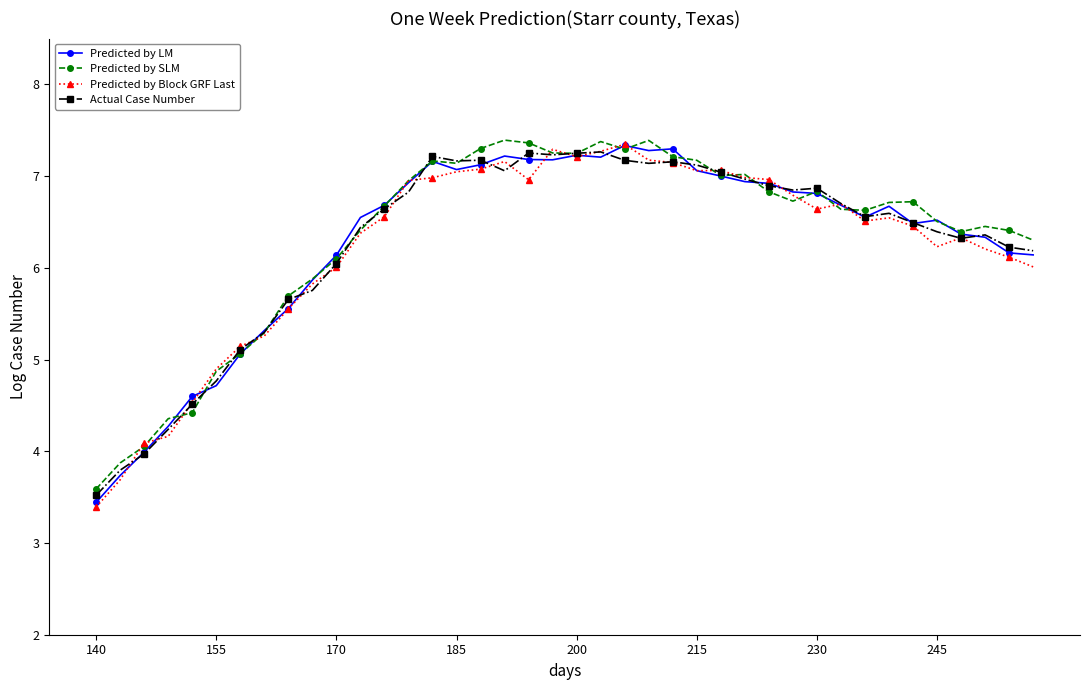

Does the chart display data point markers on the line(s)?

Yes